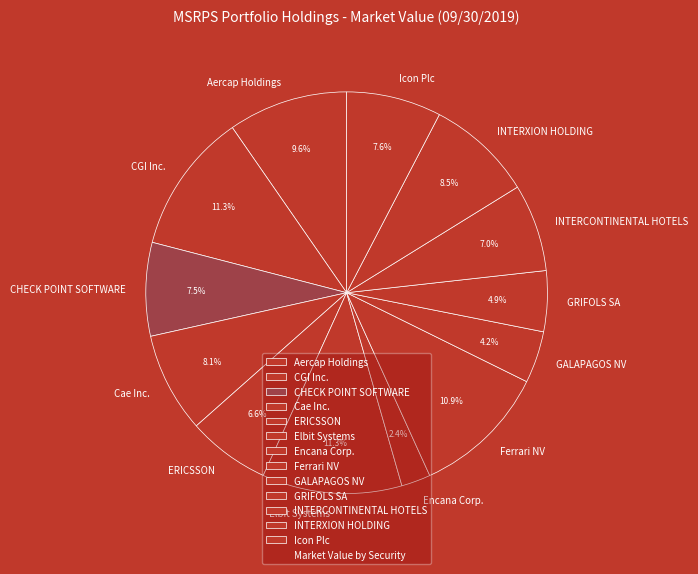

The Ferrari NV slice represents 11% of the pie. True or false?

True